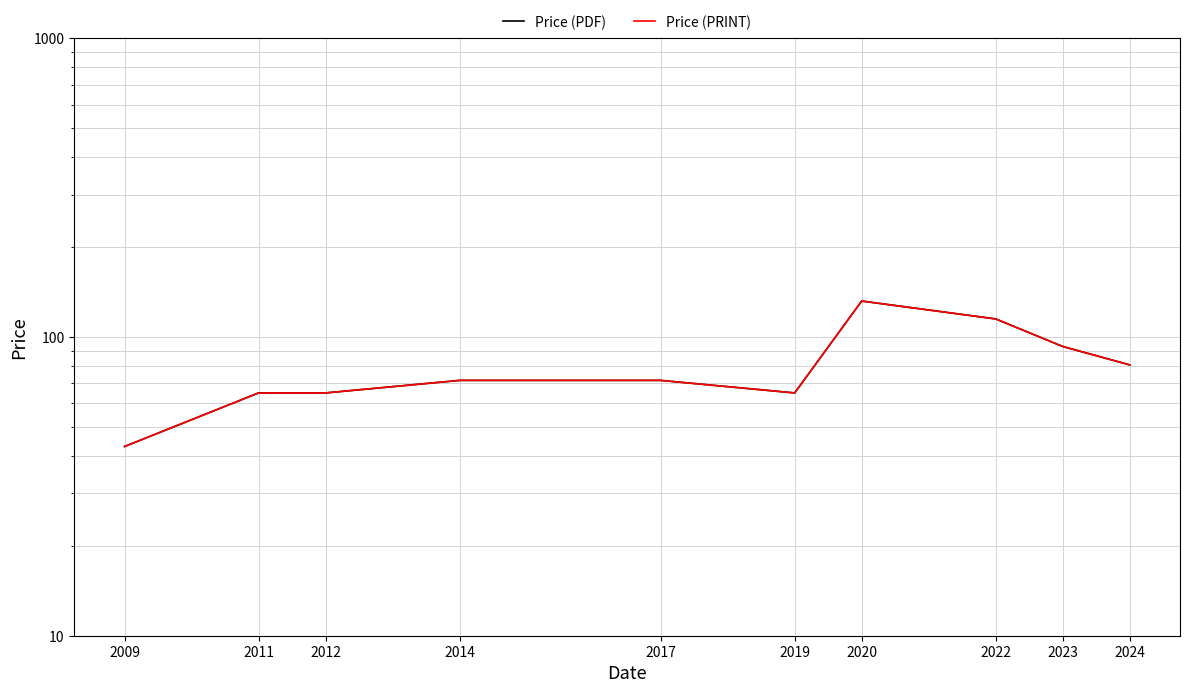

Between 2014 and 2020, which series saw the biggest shift?

Price (PDF)